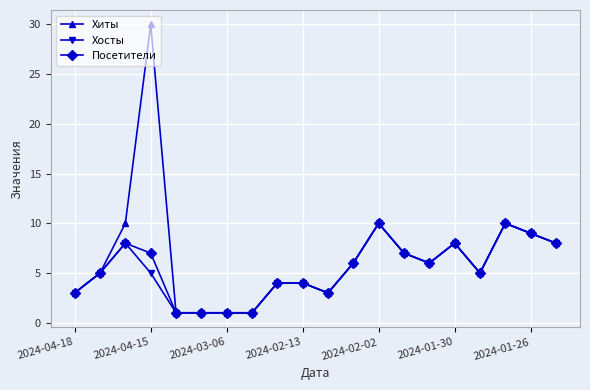

How many Посетители values are between 3 and 8?

13